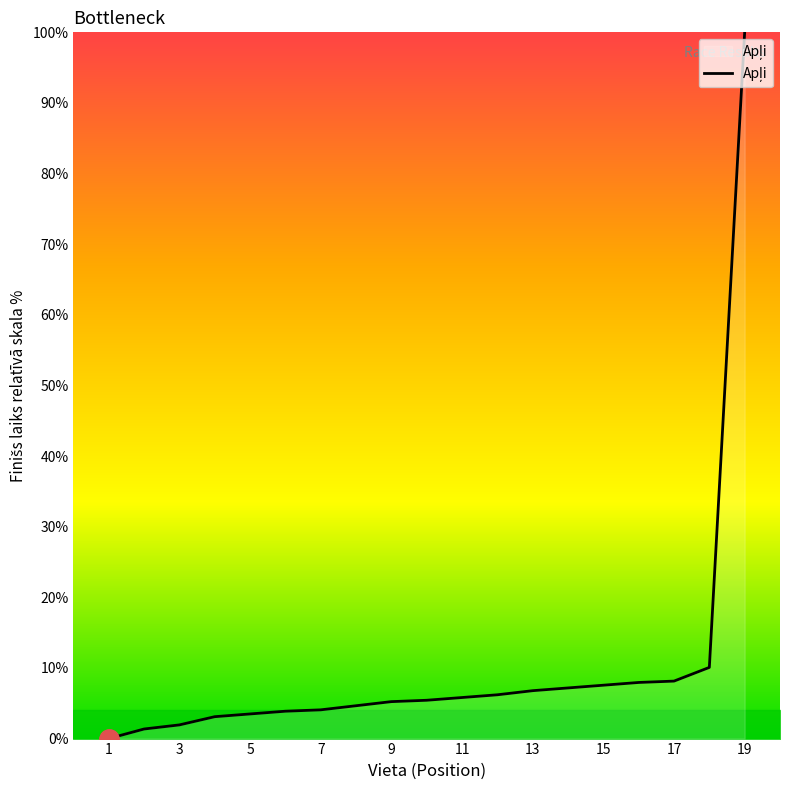

What is the difference between the maximum and minimum values?

100.0